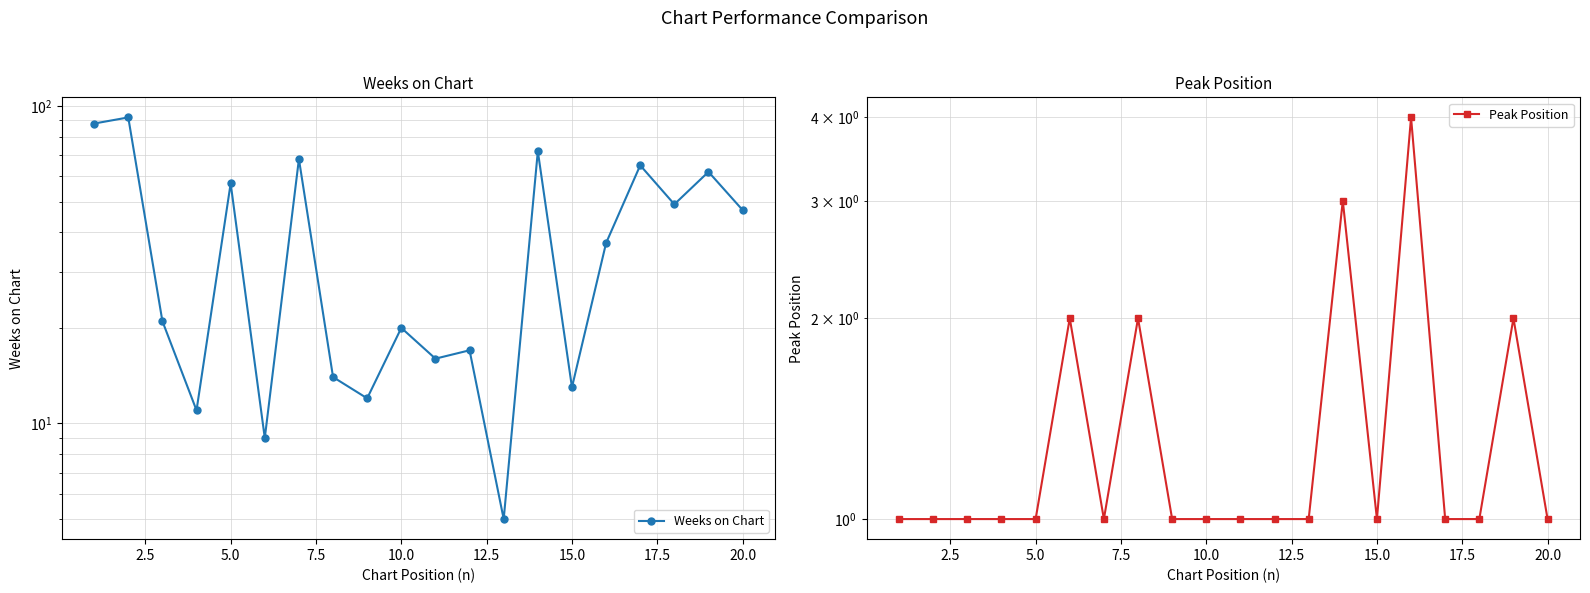

Does the chart have visible grid lines?

Yes